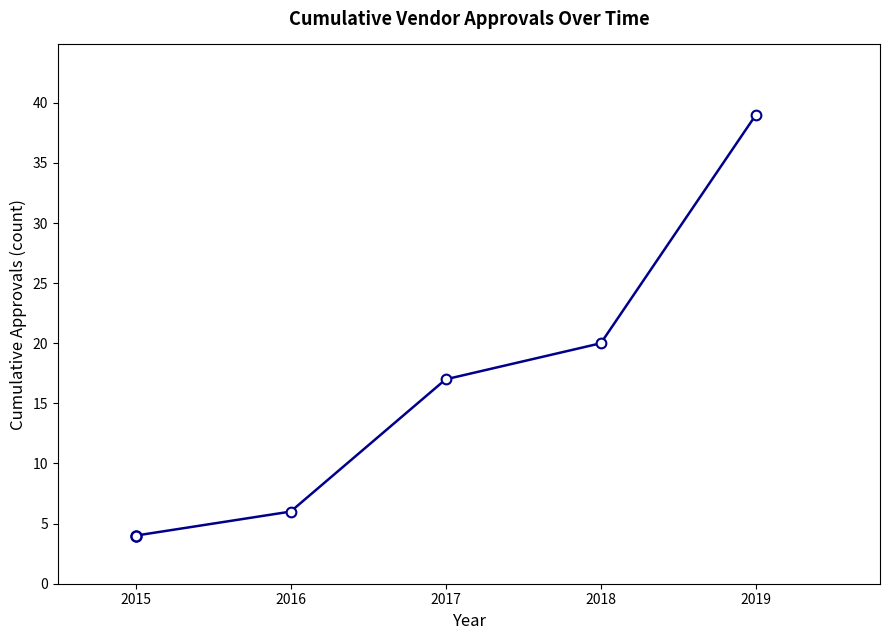

List the labels in order of value, smallest first.

2015, 2016, 2017, 2018, 2019